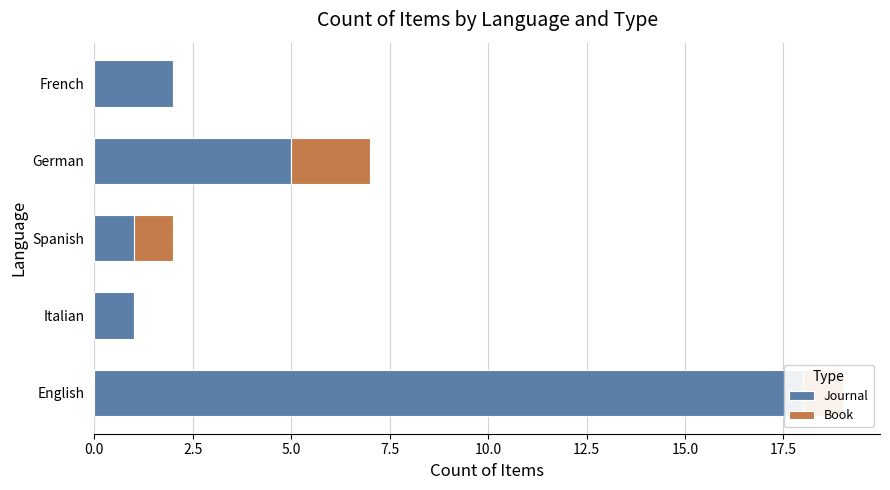

Between English and German, which series saw the biggest shift?

Journal